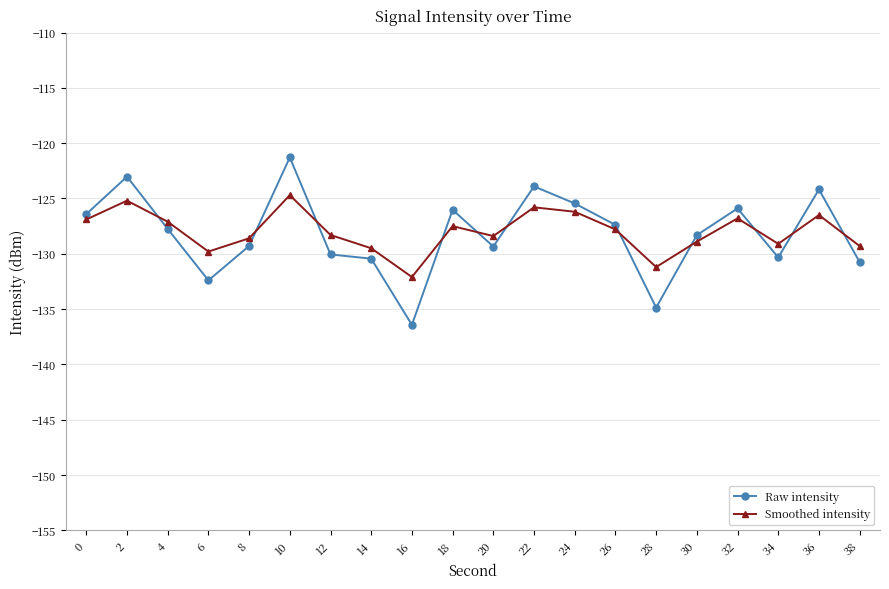

Does the chart have visible grid lines?

Yes